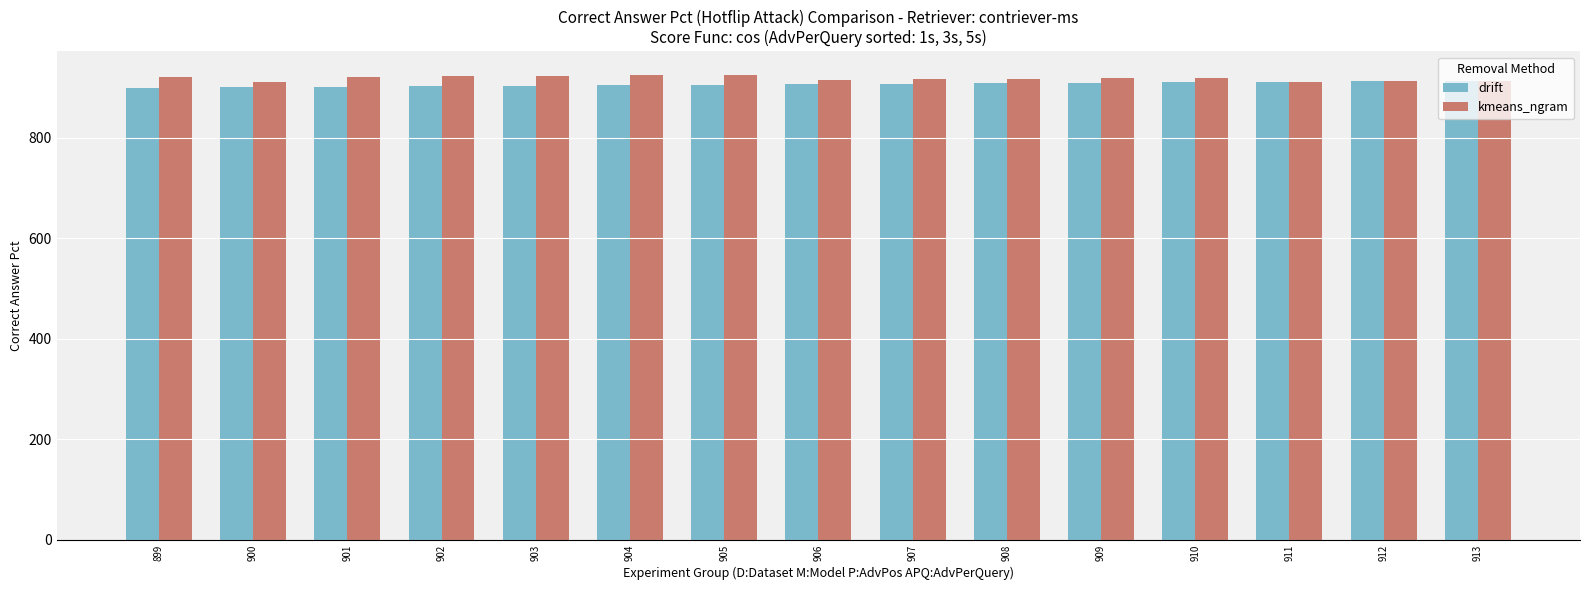

The kmeans_ngram series shows 215 at 910. True or false?

False